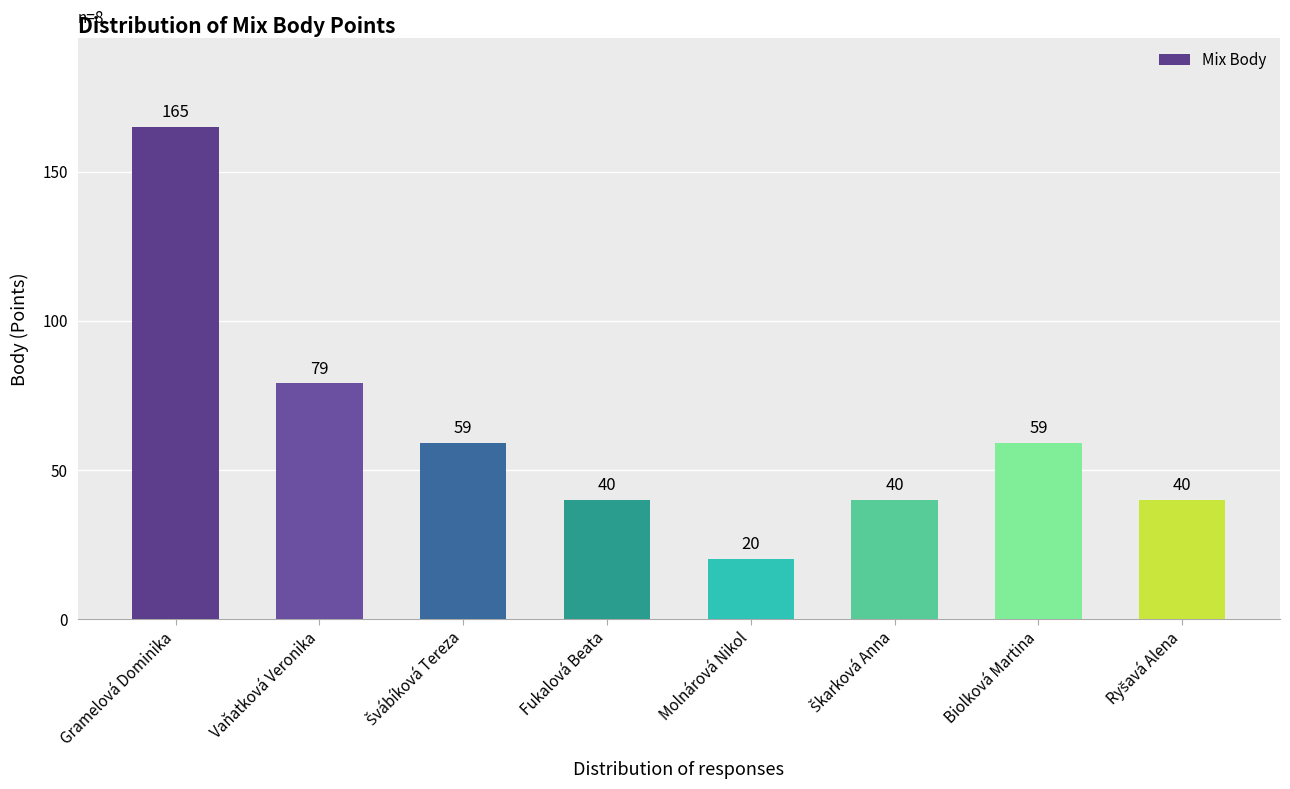

Where does the data first go above 59?

Gramelová Dominika